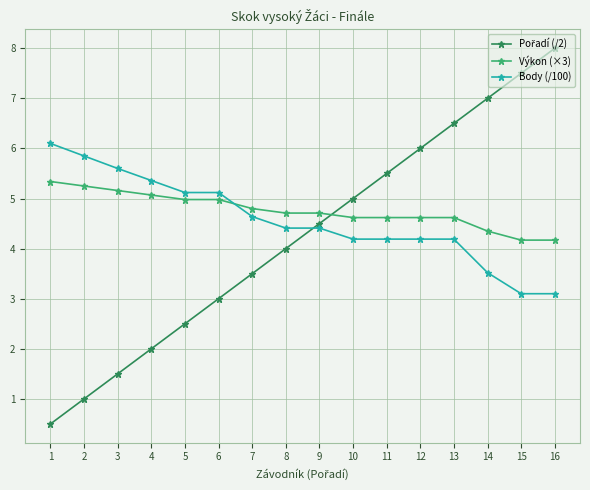

How many intersections are there between Body (/100) and Výkon (×3)?

1